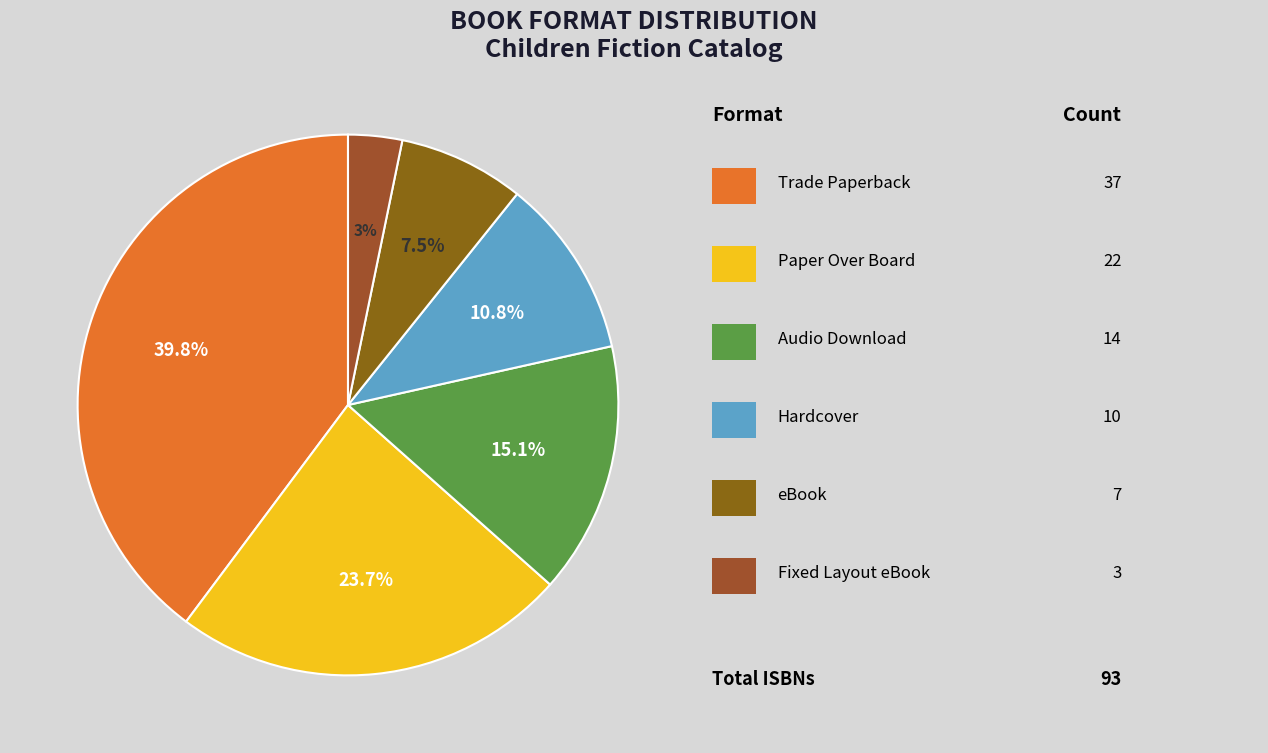

Count the number of slices in the pie.

6